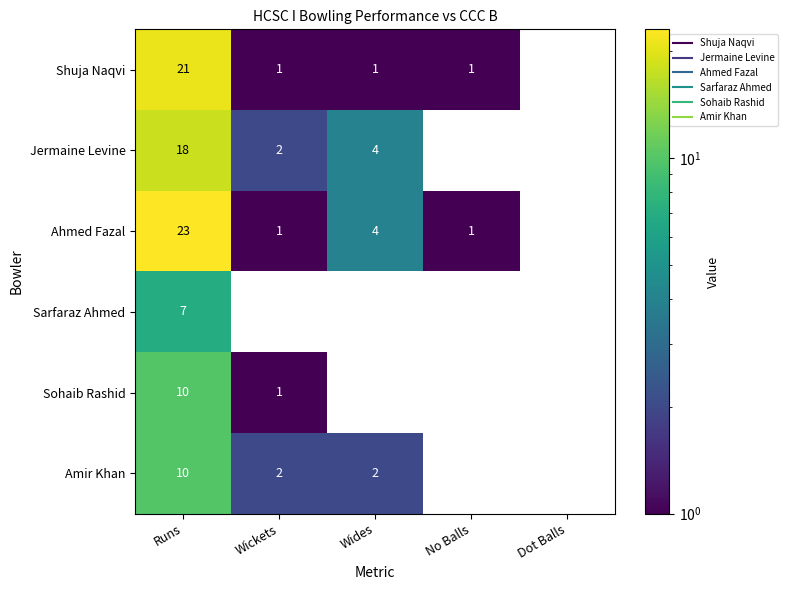

Which series has the largest range (max minus min)?

Ahmed Fazal